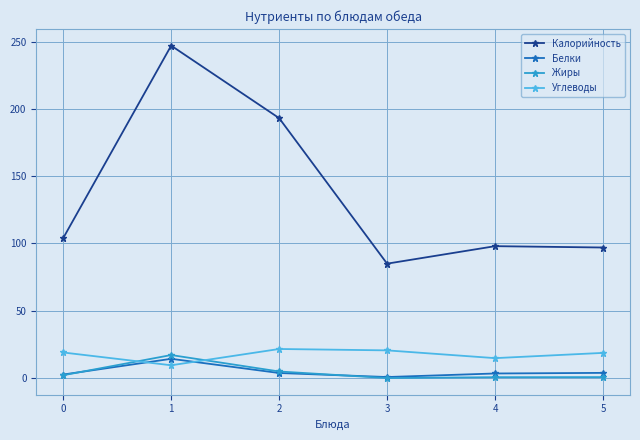

What are all the series names shown in the legend?

Калорийность, Белки, Жиры, Углеводы